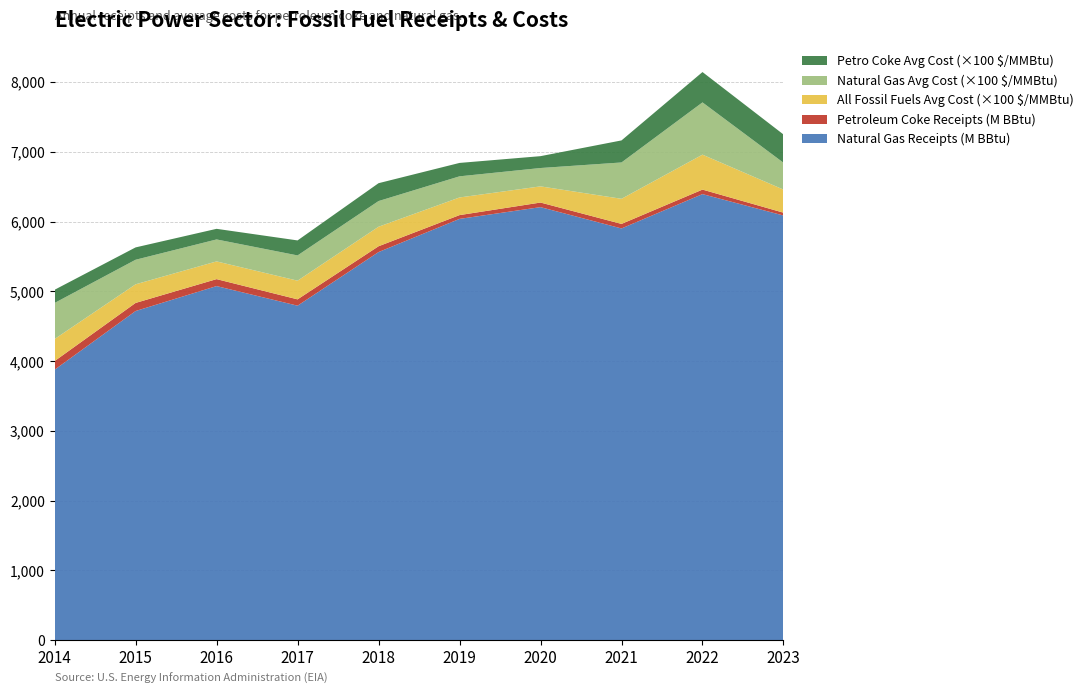

Reading left to right, transcribe all the data shown in this chart.

Petroleum Coke Receipts (BBtu): 123793.0	115929.0	99706.0	90481.0	83211.0	54266.0	65684.0	64891.0	64607.0	40716.0
Petro Coke Avg Cost ($/MMBtu): 1.9	1.8	1.5	2.1	2.6	1.9	1.7	3.2	4.3	4.0
Natural Gas Avg Cost ($/MMBtu): 5.2	3.5	3.1	3.6	3.7	3.0	2.6	5.2	7.5	3.9
All Fossil Fuels Avg Cost ($/MMBtu): 3.2	2.7	2.5	2.7	2.8	2.5	2.3	3.6	5.0	3.3
Natural Gas Receipts (BBtu): 3876549.0	4717748.0	5075337.0	4794383.0	5562903.0	6038432.0	6207039.0	5901472.0	6393812.0	6086739.0